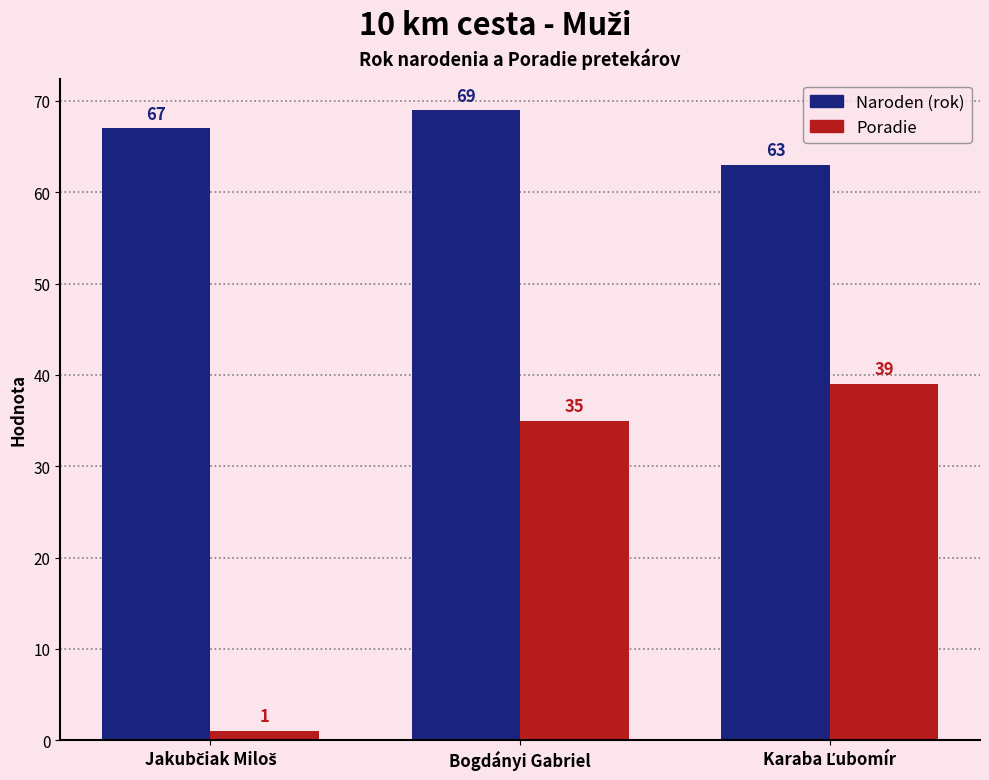

At which category does the chart reach its peak across all series?

Bogdányi Gabriel